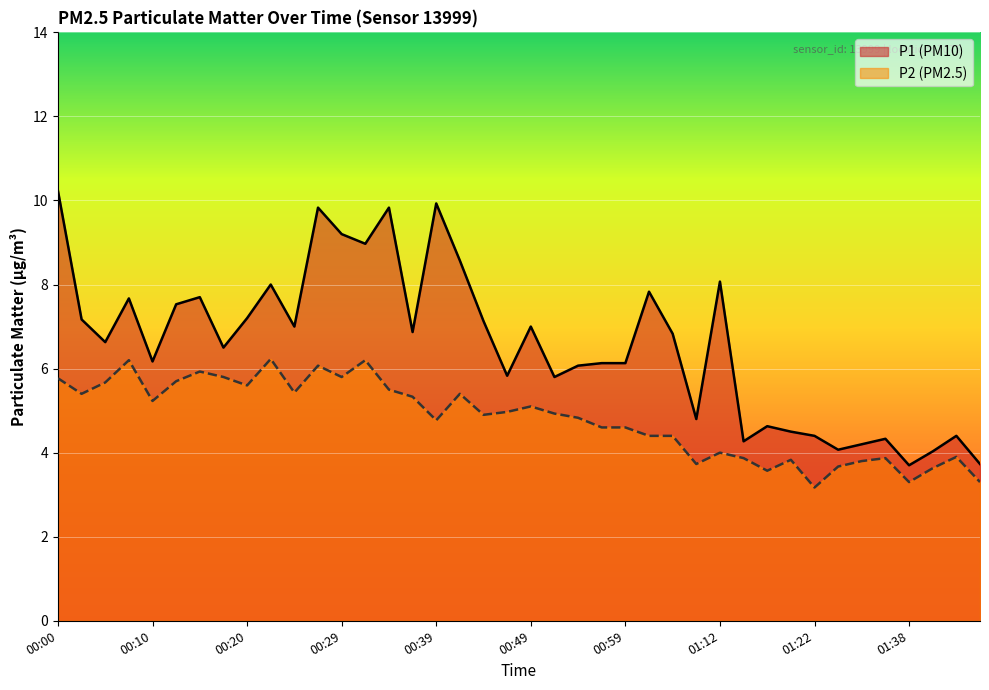

Which series has the largest range (max minus min)?

P1